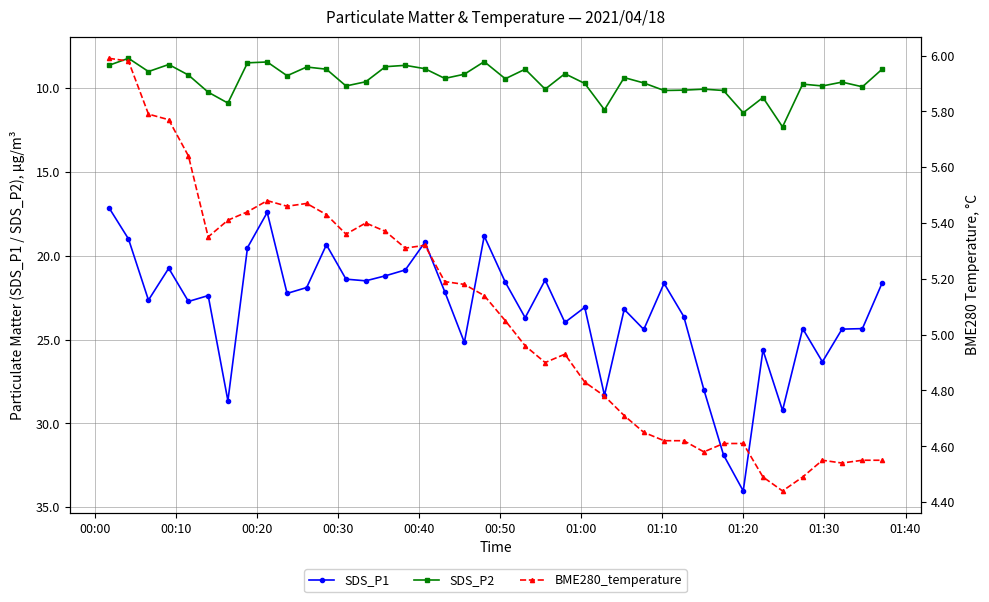

What is the value of the SDS_P2 point at the 16th from the left?

8.7